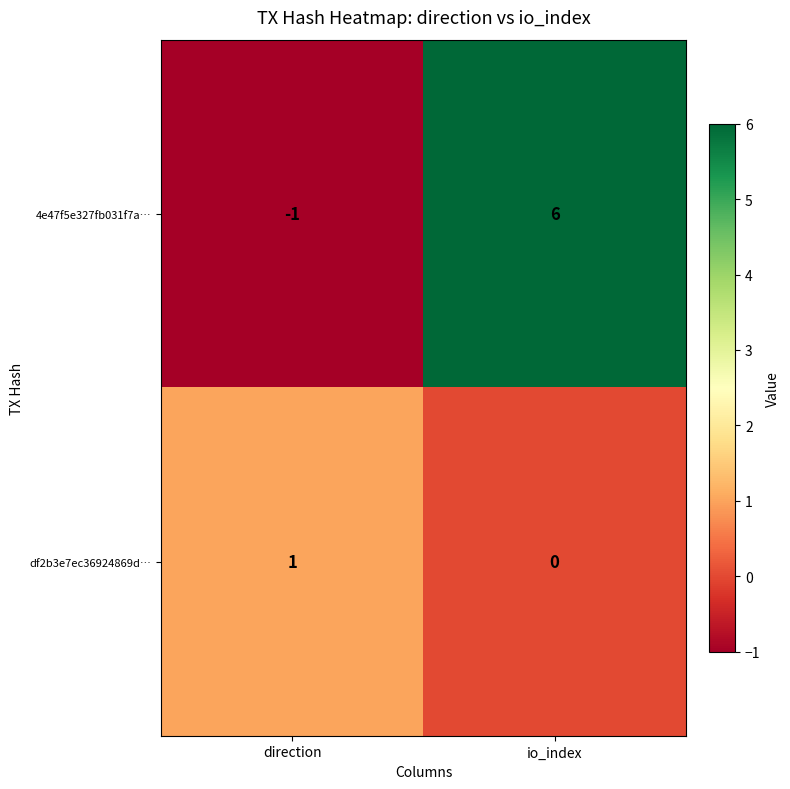

Reading left to right, transcribe all the data shown in this chart.

4e47f5e327fb031f7a…: direction=-1	io_index=6
df2b3e7ec36924869d…: direction=1	io_index=0